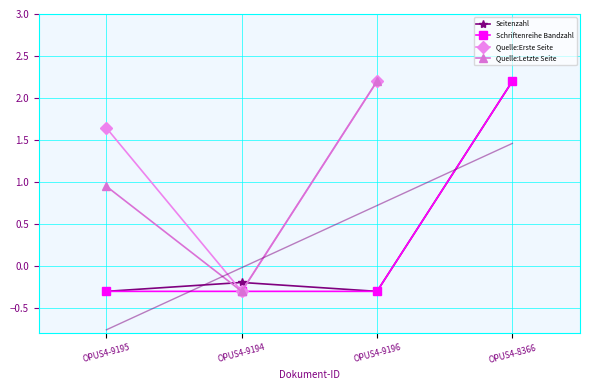

At which label does Seitenzahl first exceed 0?

OPUS4-8366